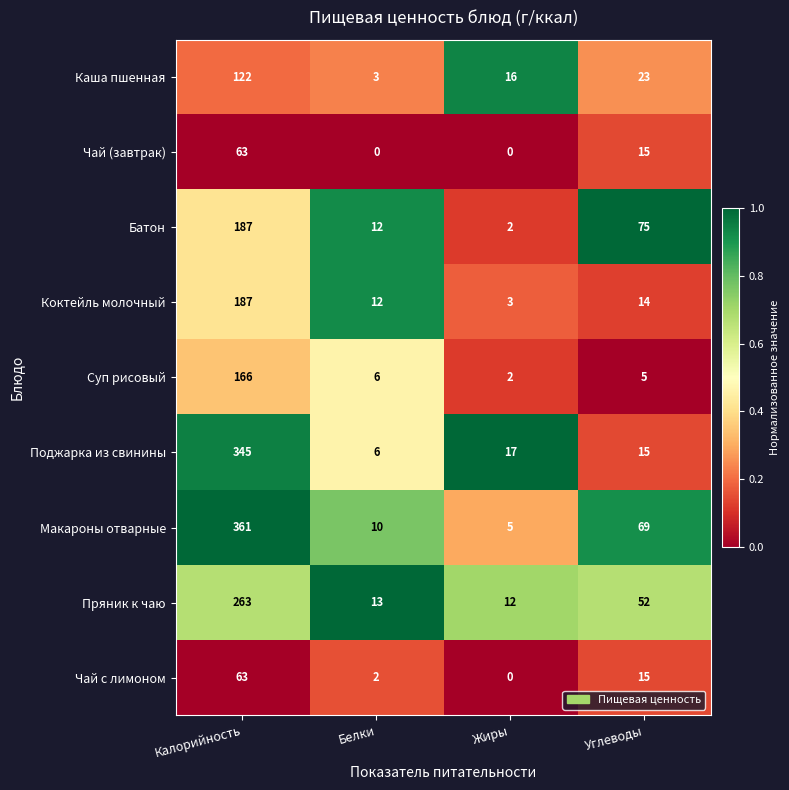

Is the value of Батон at Калорийность greater than the value of Пряник к чаю at Белки?

Yes